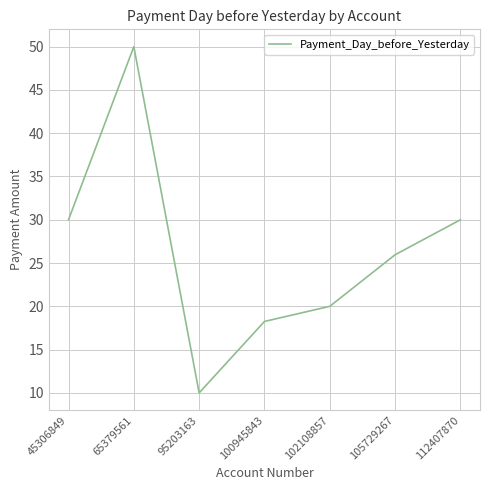

Which label corresponds to the smallest value in the chart?

95203163